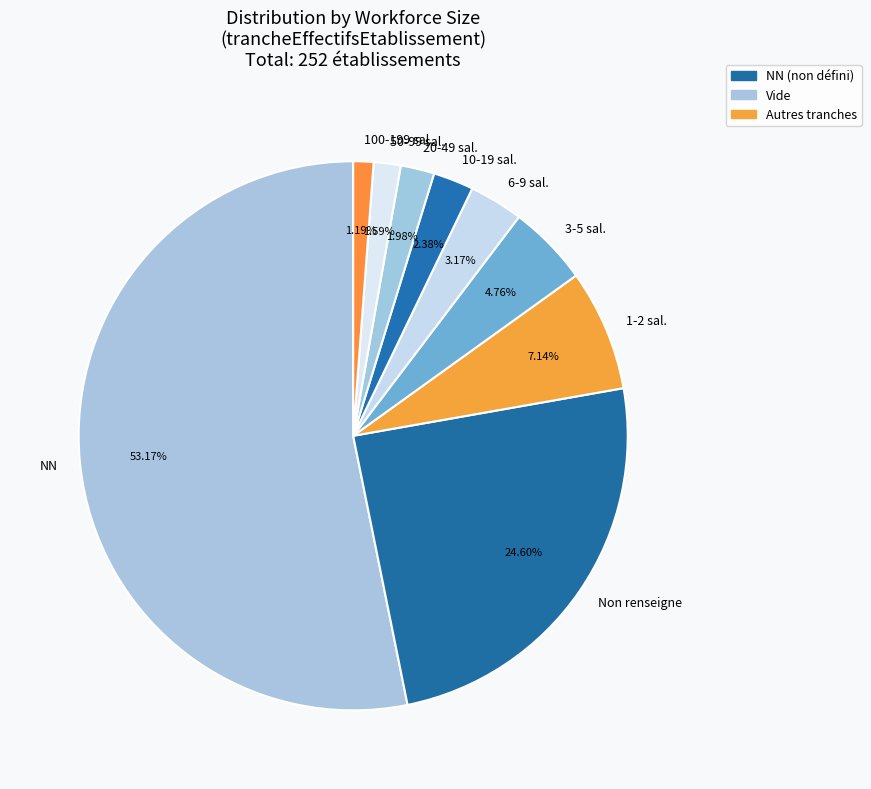

Which has a higher value, 100-199 sal. or Non renseigne?

Non renseigne